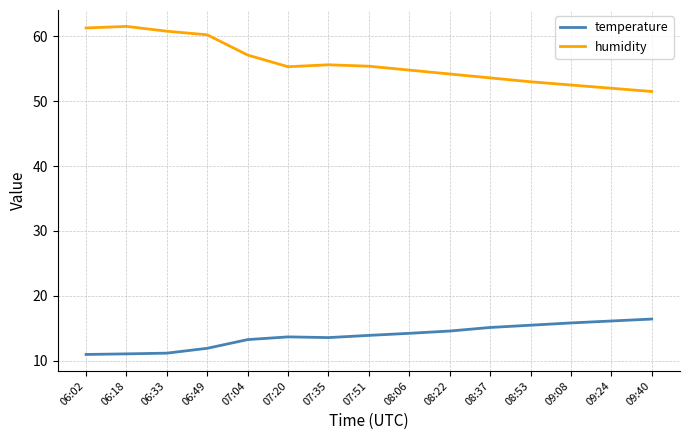

List the series in order of their overall mean, lowest first.

temperature, humidity